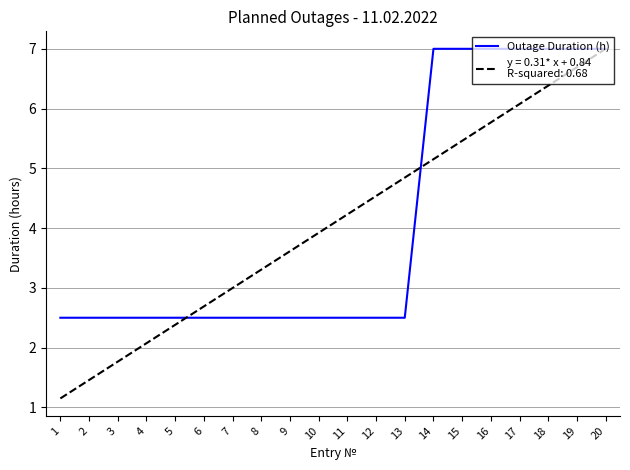

What is the minimum value shown in the chart?

1.2